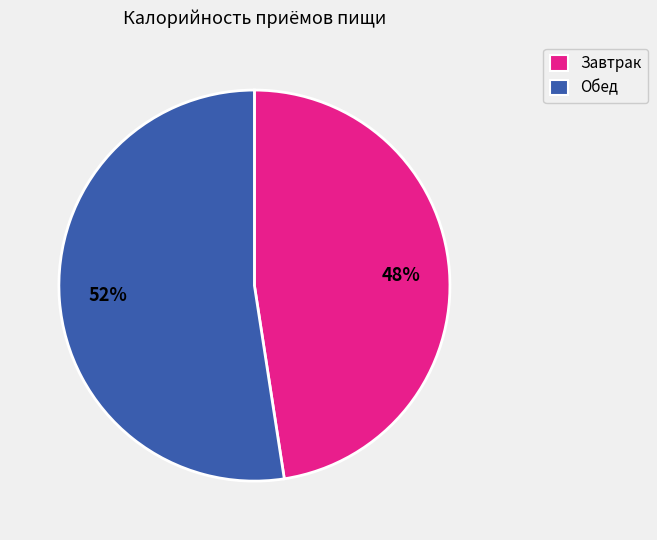

Count the number of slices in the pie.

2